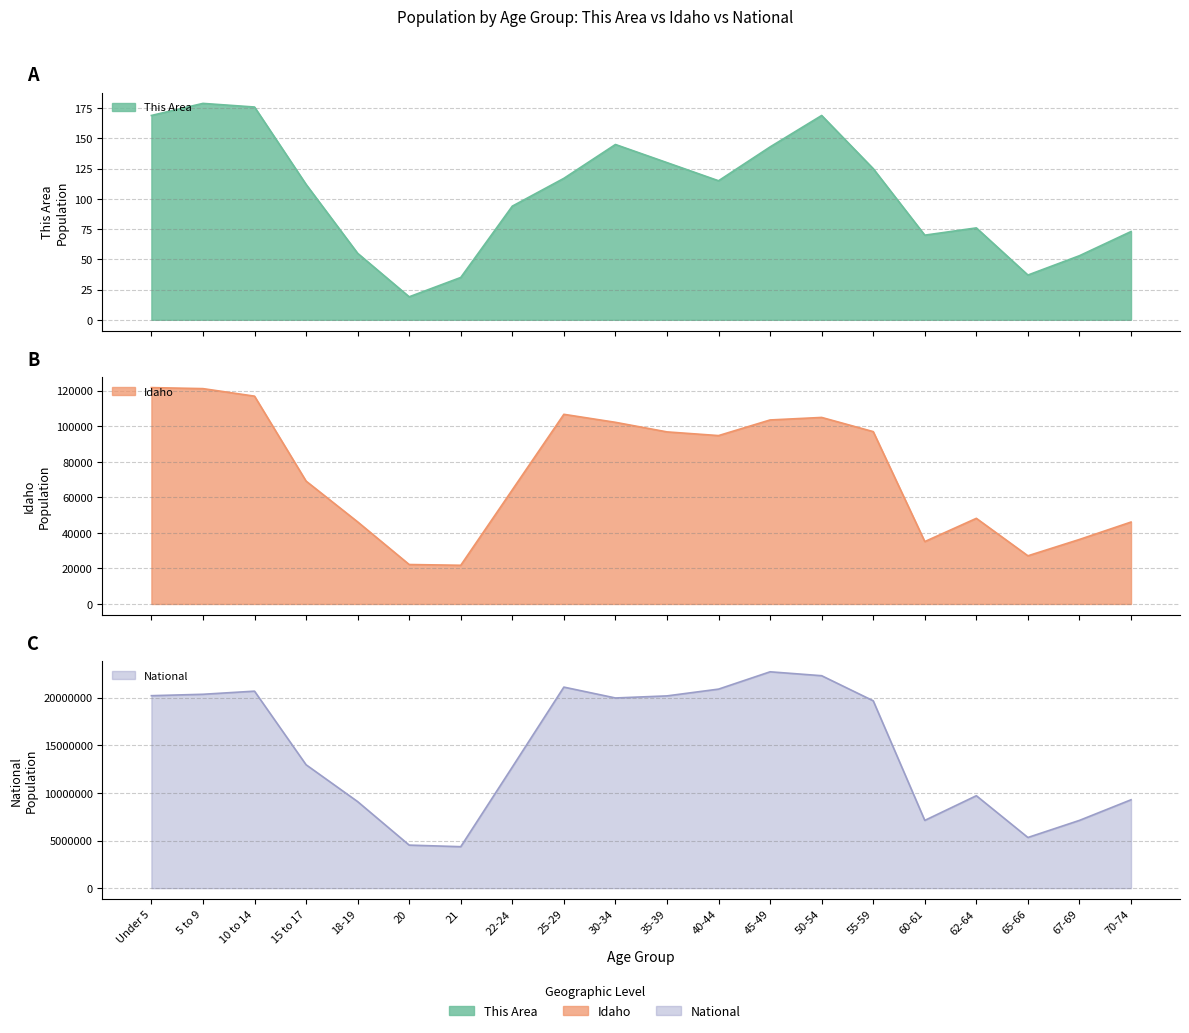

Reading right to left, list all the values displayed in this chart.

This Area: 70-74=73	67-69=53	65-66=37	62-64=76	60-61=70	55-59=125	50-54=169	45-49=143	40-44=115	35-39=130	30-34=145	25-29=117	22-24=94	21=35	20=19	18-19=55	15 to 17=112	10 to 14=176	5 to 9=179	Under 5=169
Idaho: 70-74=46106	67-69=36315	65-66=27113	62-64=48191	60-61=35125	55-59=96997	50-54=104977	45-49=103560	40-44=94764	35-39=96845	30-34=102231	25-29=106734	22-24=64229	21=21776	20=22204	18-19=46209	15 to 17=69150	10 to 14=116955	5 to 9=121195	Under 5=121772
National: 70-74=9278166	67-69=7115361	65-66=5319902	62-64=9704197	60-61=7113727	55-59=19664805	50-54=22298125	45-49=22708591	40-44=20890964	35-39=20179642	30-34=19962099	25-29=21101849	22-24=12712576	21=4354294	20=4519129	18-19=9086089	15 to 17=12954254	10 to 14=20677194	5 to 9=20348657	Under 5=20201362